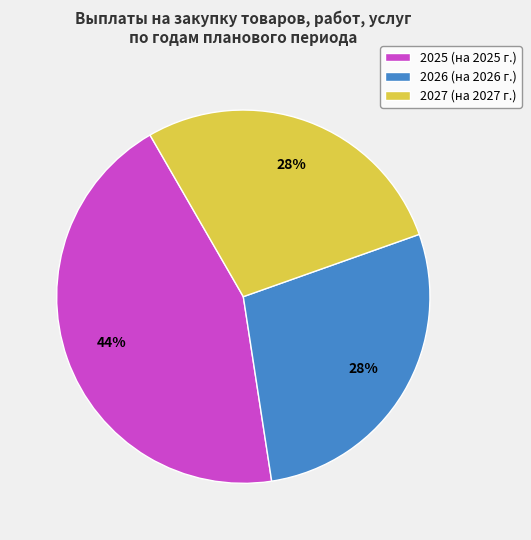

How many slices are in this pie chart?

3